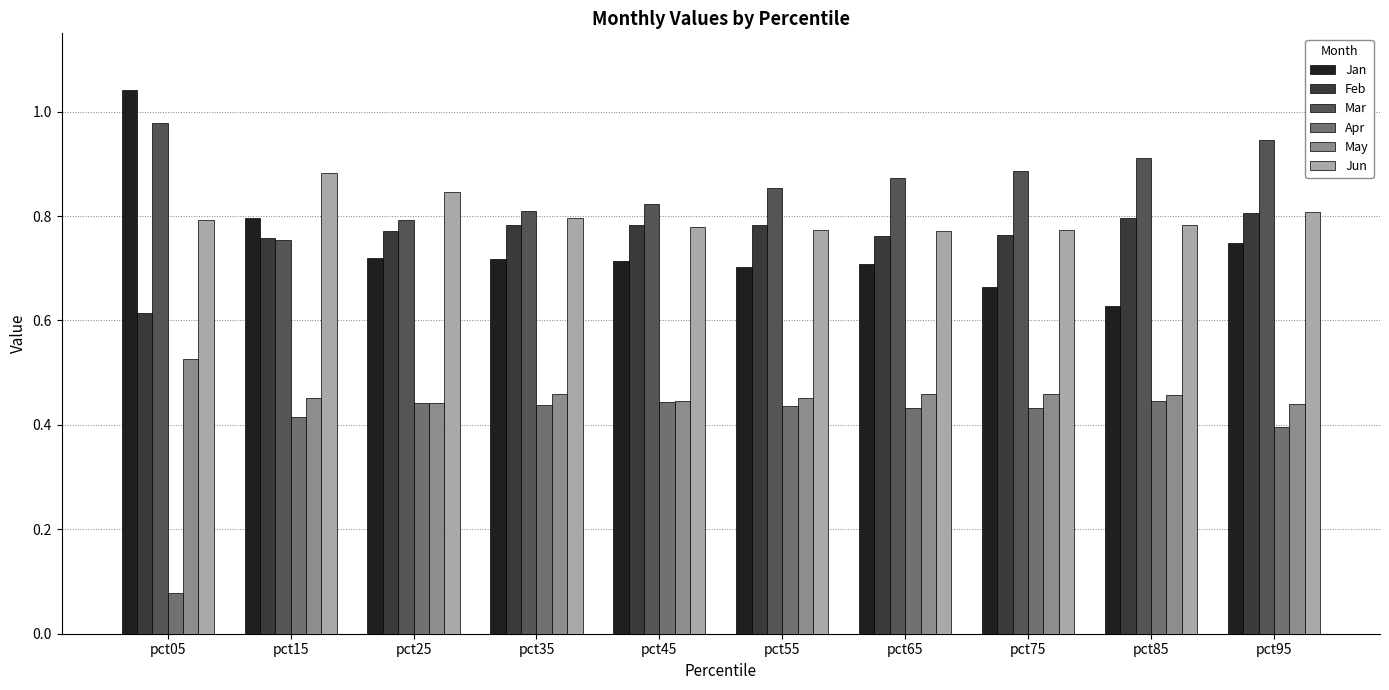

Which series changed the most between pct05 and pct65?

Apr